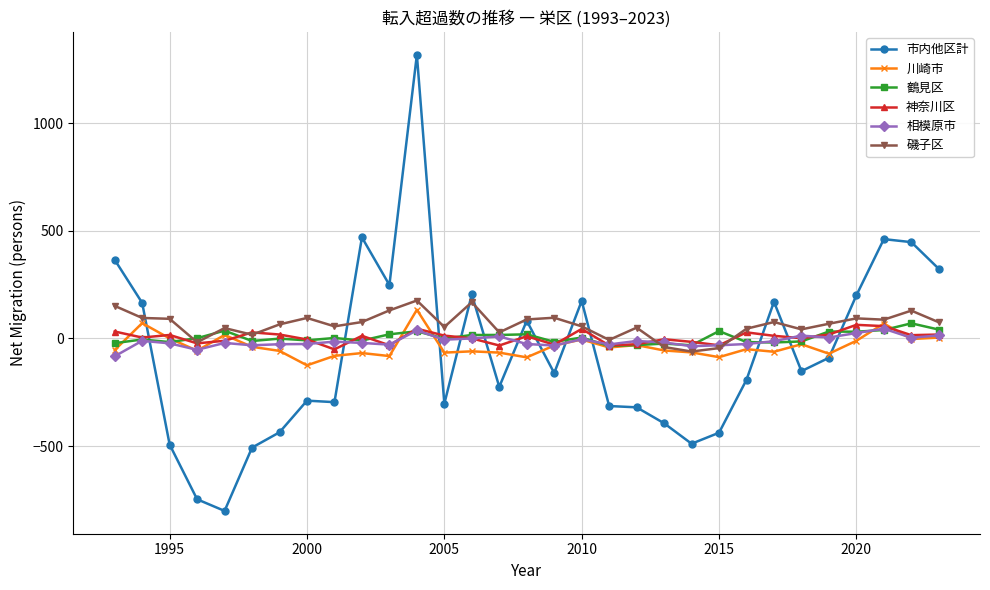

Which series has the largest range (max minus min)?

市内他区計